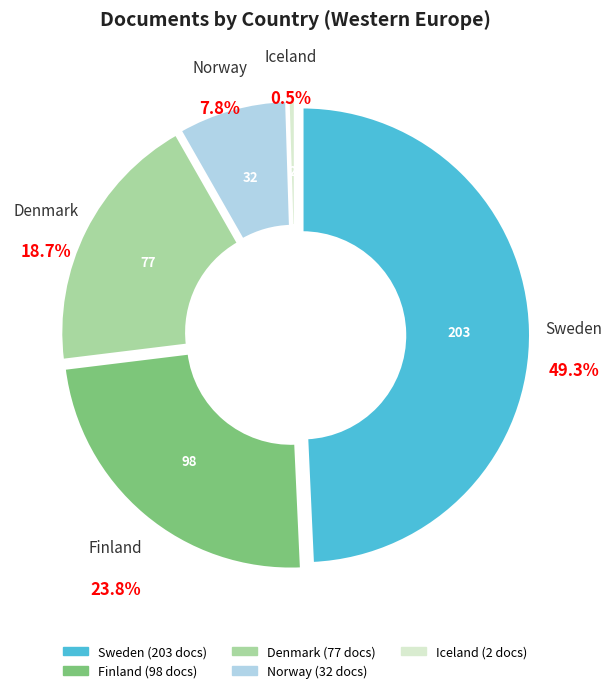

What portion of the pie excludes Denmark?

81.3%